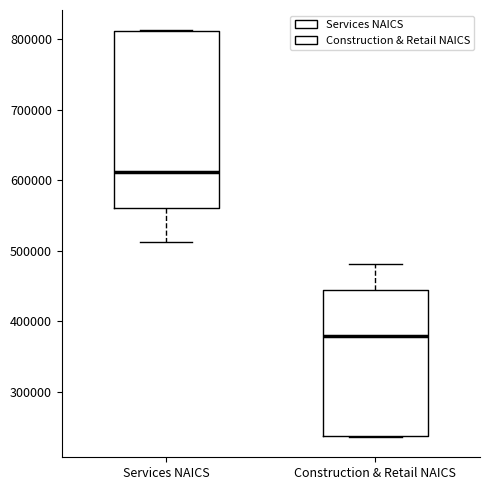

Which box is the tallest, from its lower edge to its upper edge?

Services NAICS